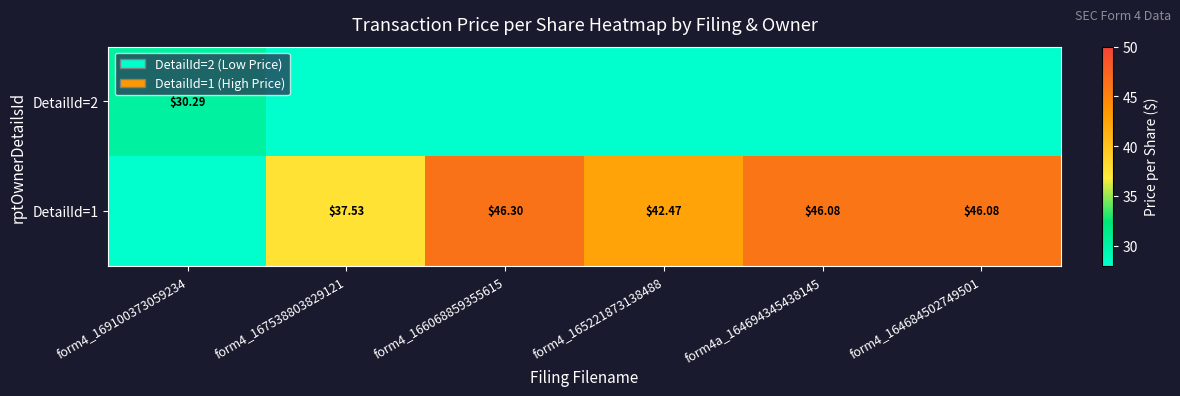

How many positive values does the DetailId=2 series have?

1